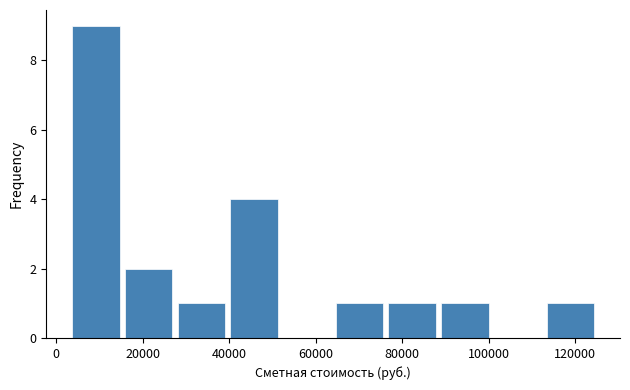

Over which range of the x-axis is the bar tallest?

4000 to 16000